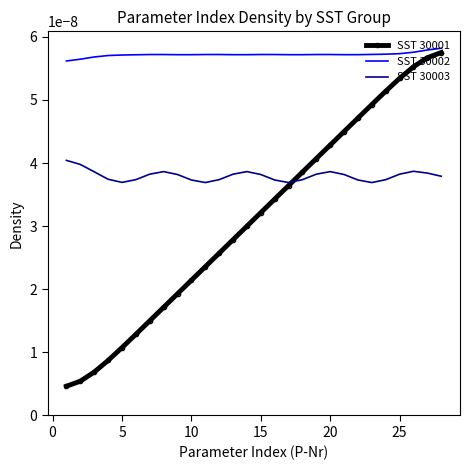

True or false: SST 30003 and SST 30002 intersect in this chart.

False